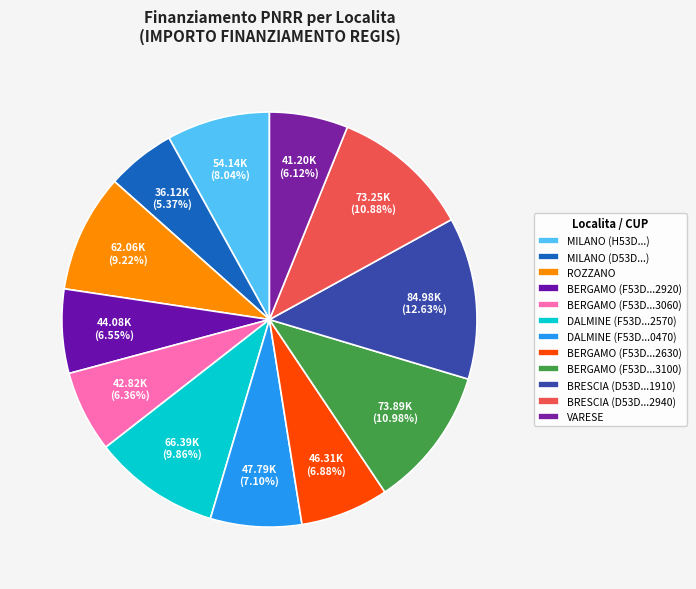

How many segments does this pie chart have?

12